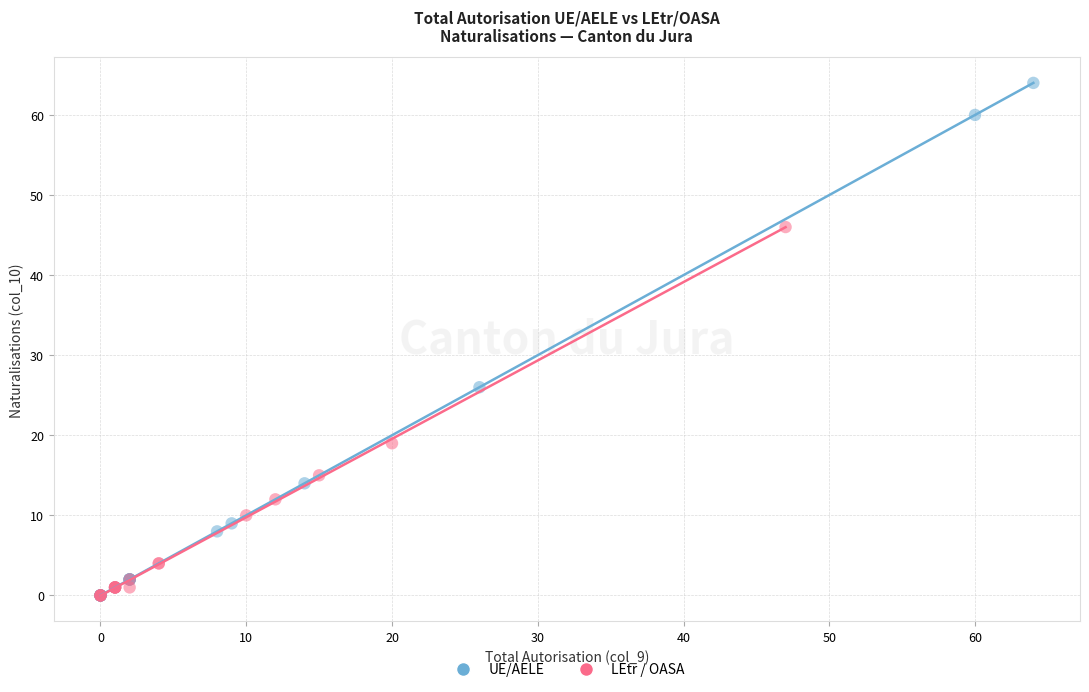

Which series contains the highest Y value?

UE/AELE